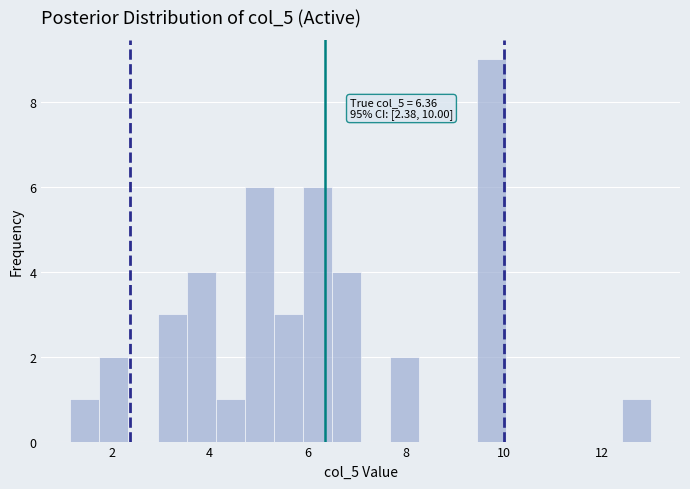

Read against the x-axis, roughly where is the centre of the tallest bar?

9.8